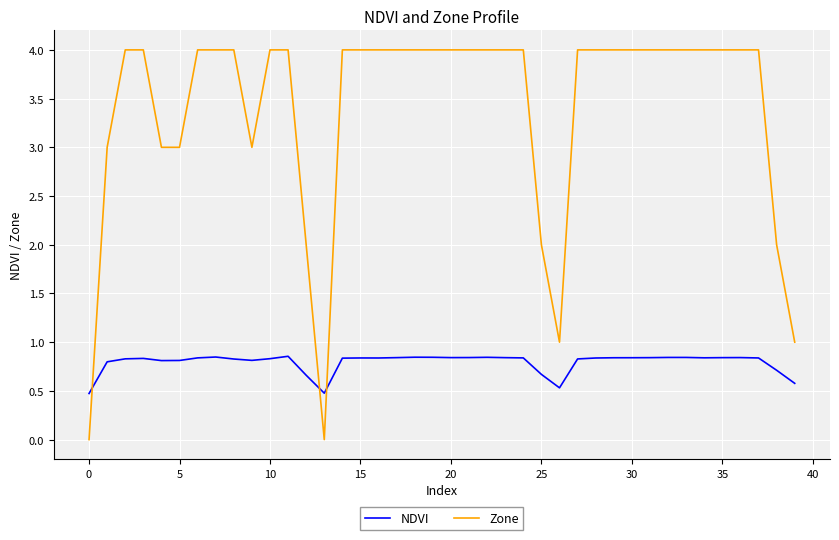

Which series has the widest spread of values?

Zone